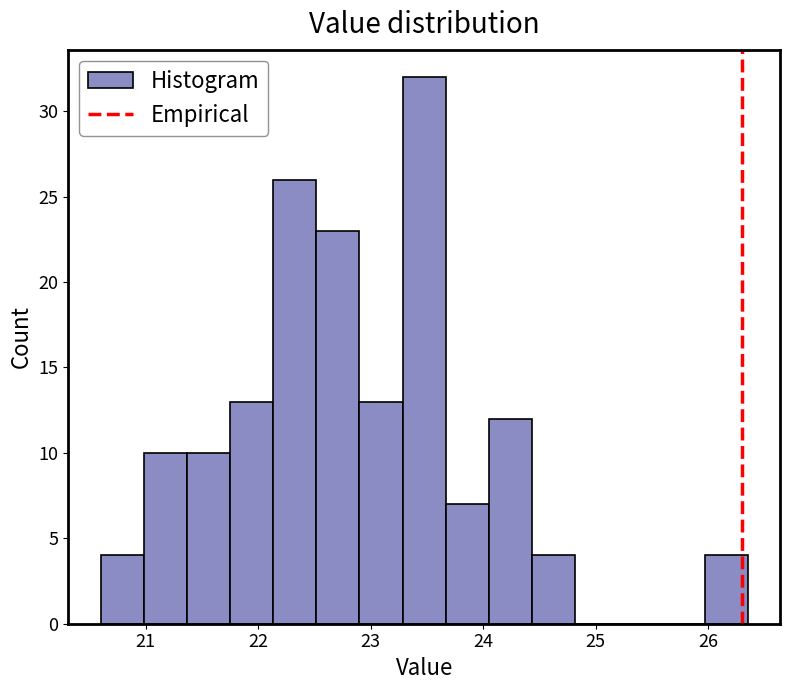

Around what value on the x-axis is the tallest bar? Give the approximate position of its centre, as read against the axis.

23.5